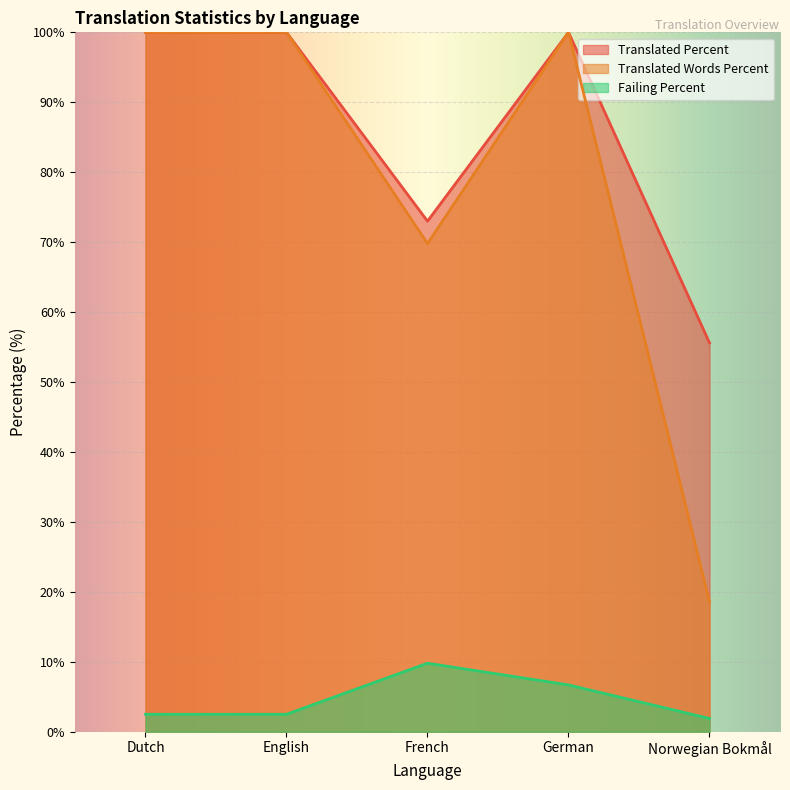

What is the total value across all series at English?

202.5